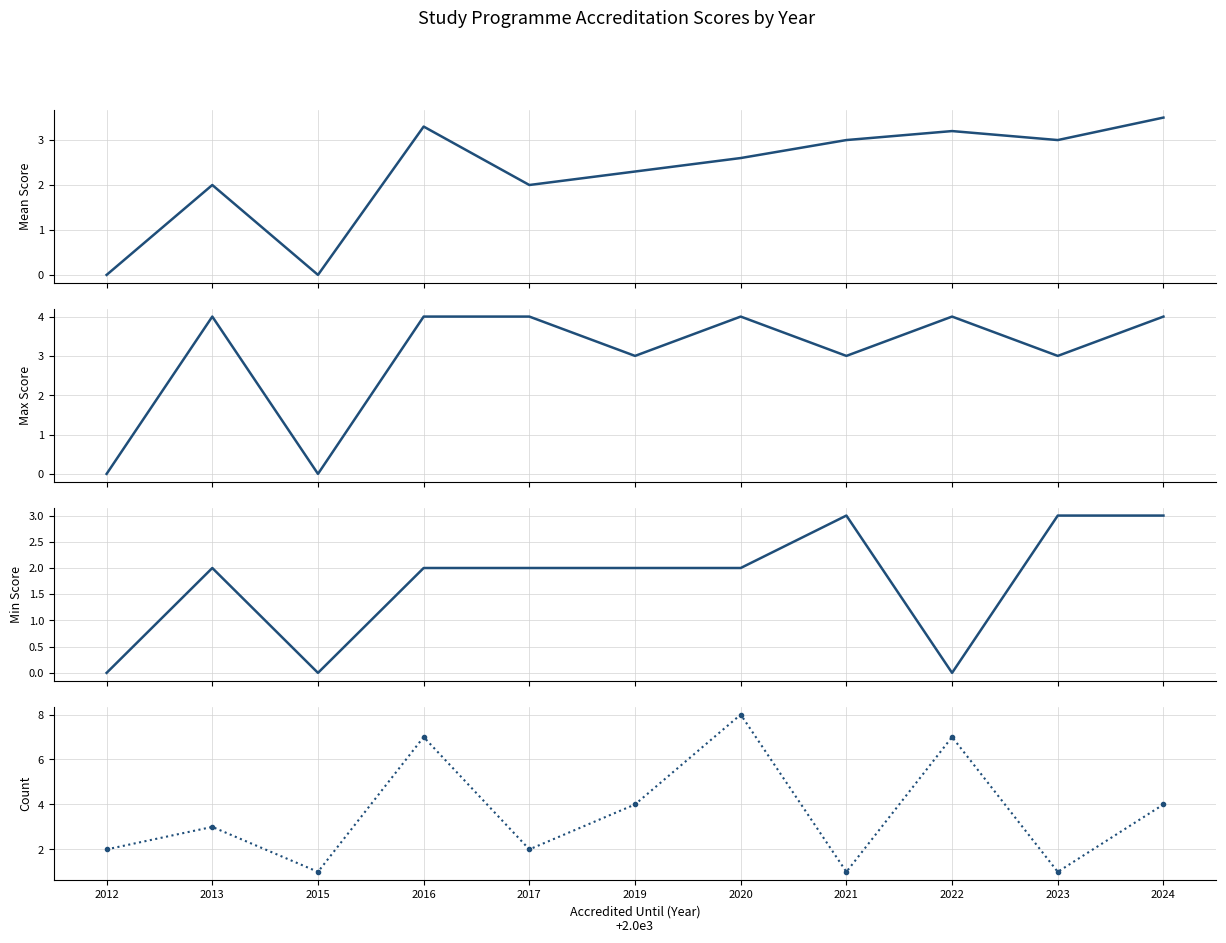

Rank the series by their maximum value, from highest to lowest.

Count, Max Score, Mean Score, Min Score